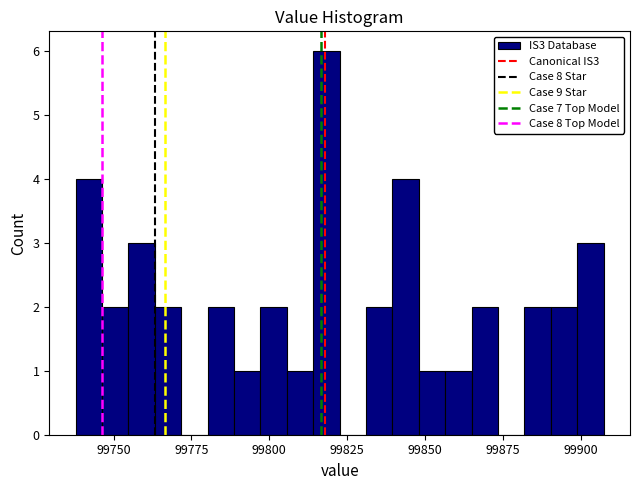

Around what value on the x-axis is the tallest bar? Give the approximate position of its centre, as read against the axis.

99820